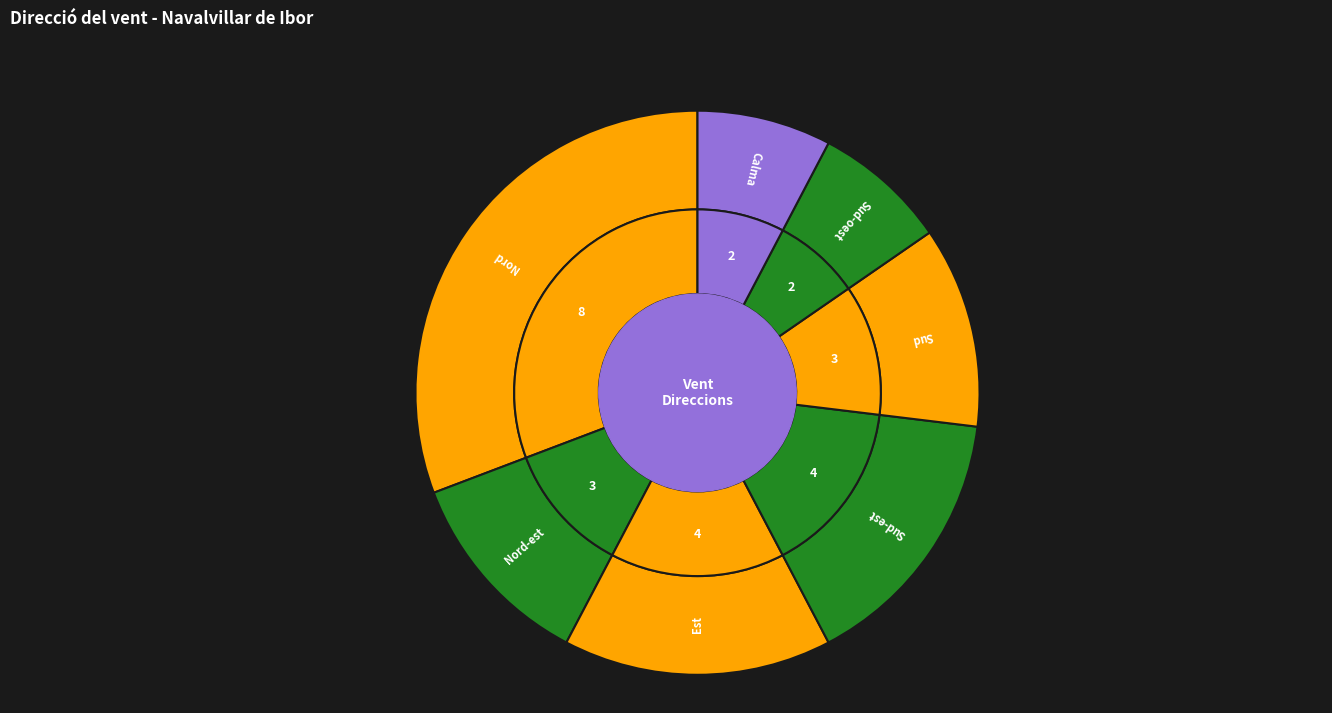

Approximately how many times larger is the value at Nord compared to Nord-est?

2.7